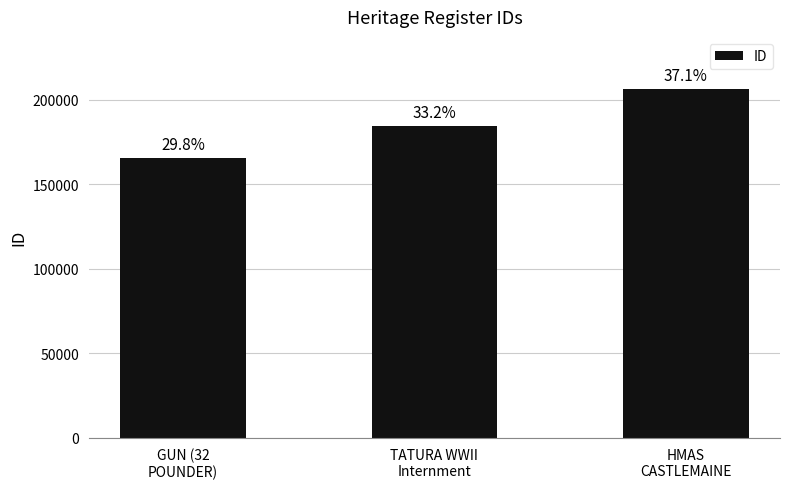

Approximately how many times larger is the value at TATURA WWII
Internment compared to GUN (32
POUNDER)?

1.1